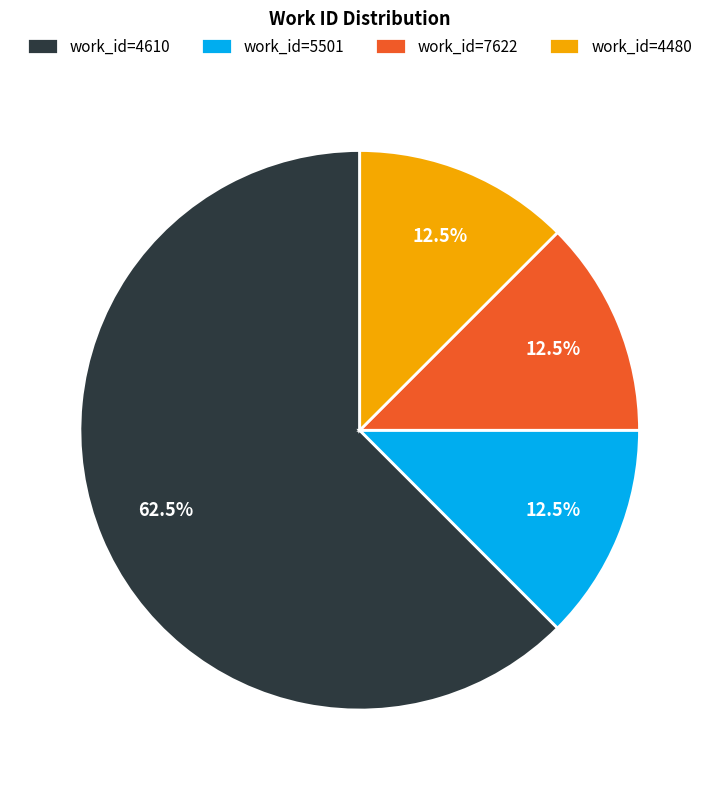

Between work_id=4610 and work_id=4480, which is larger?

work_id=4610